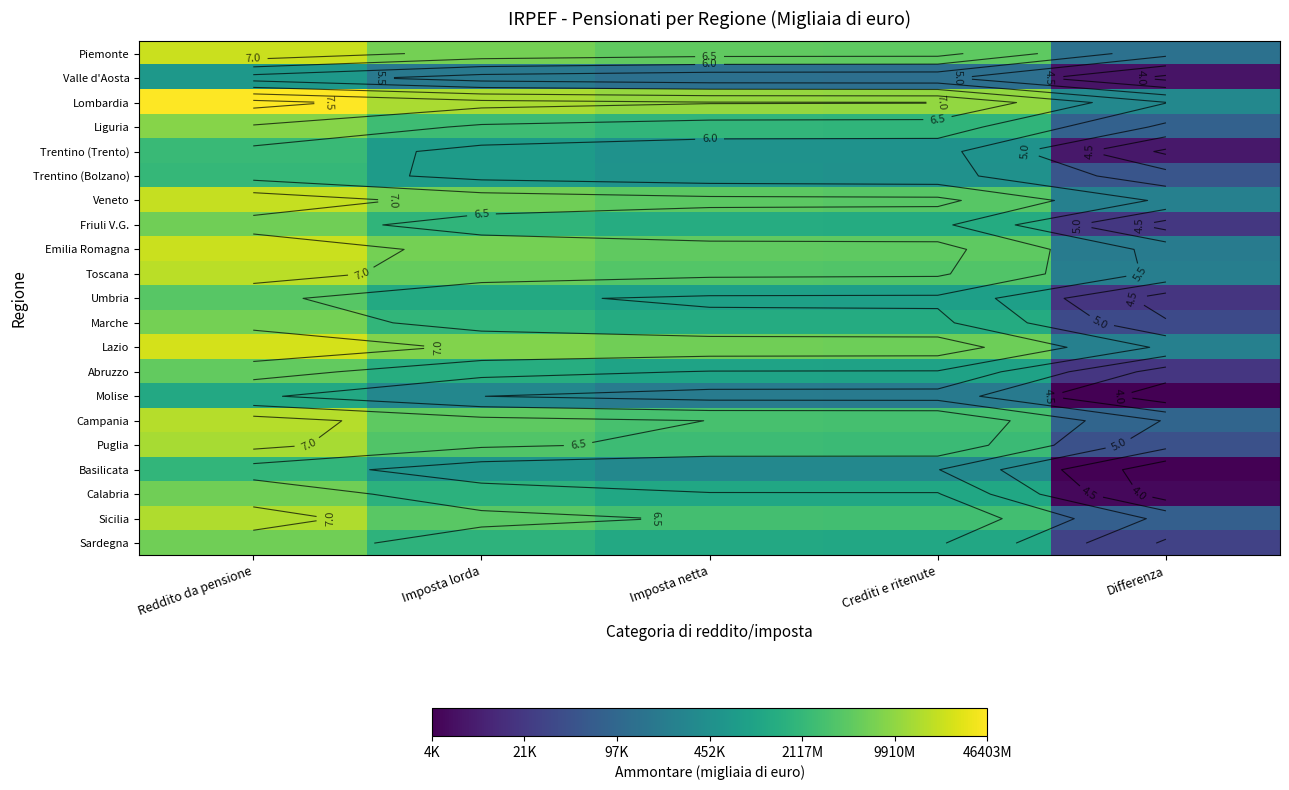

What is the difference between the highest and lowest values at Crediti e ritenute?

1.9